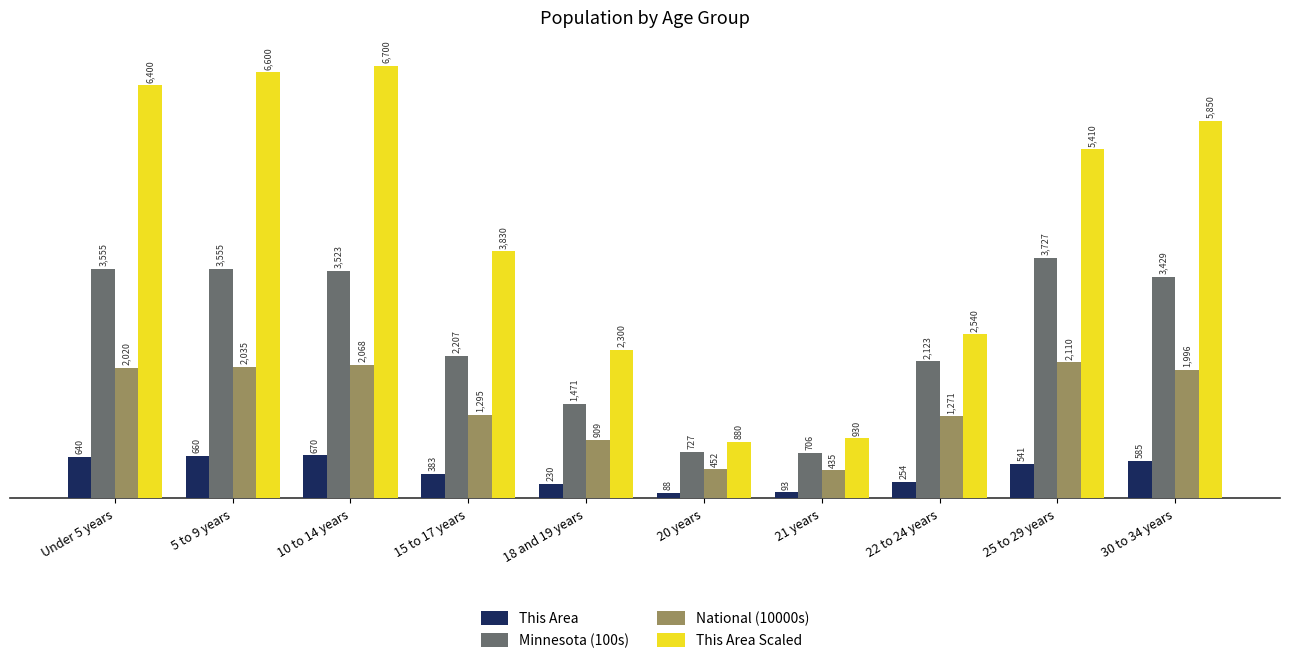

The value of This Area Scaled at 10 to 14 years is 6700. True or false?

True